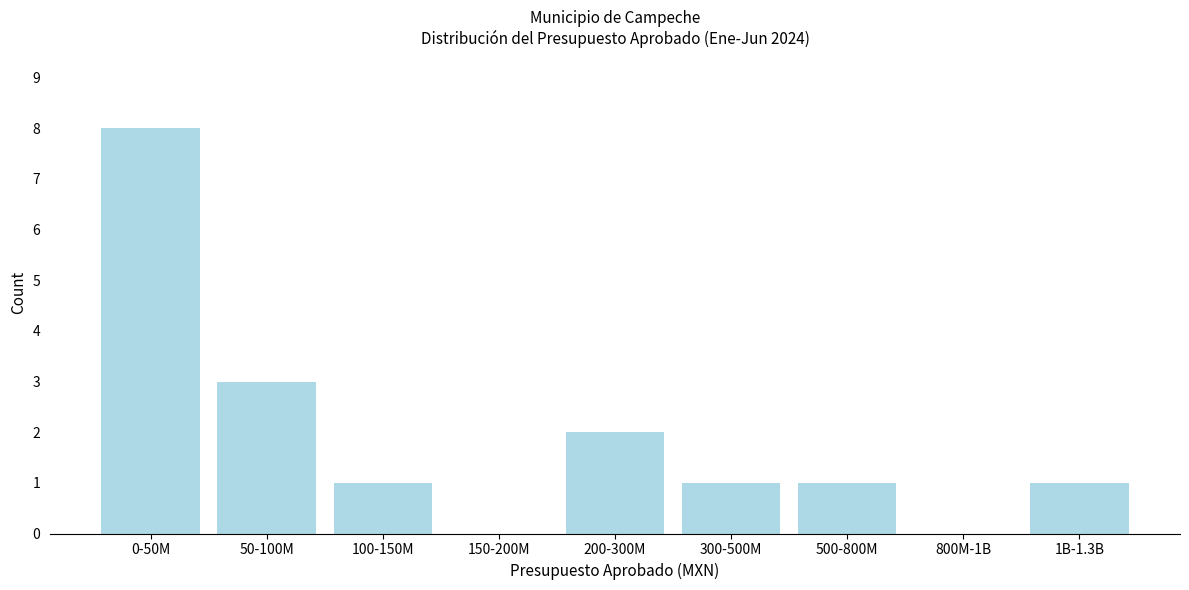

Reading left to right, extract all data points from this chart.

0-50M=8	50-100M=3	100-150M=1	150-200M=0	200-300M=2	300-500M=1	500-800M=1	800M-1B=0	1B-1.3B=1